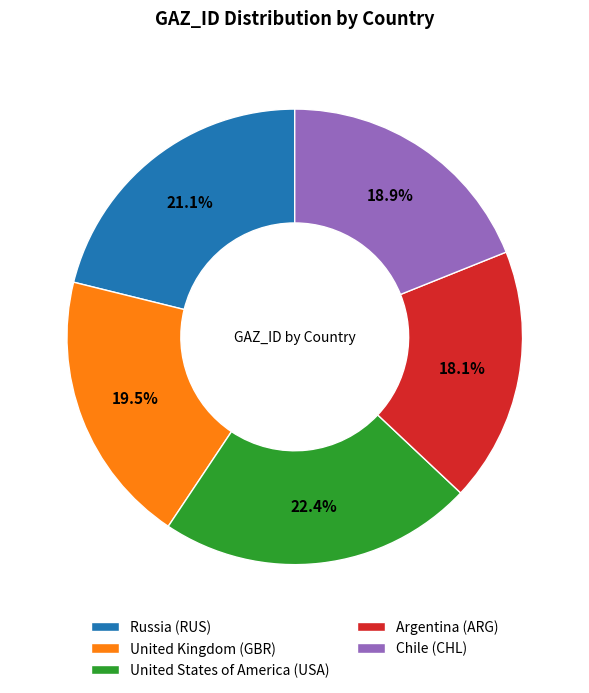

To the nearest percent, what portion does United States of America (USA) represent?

22%